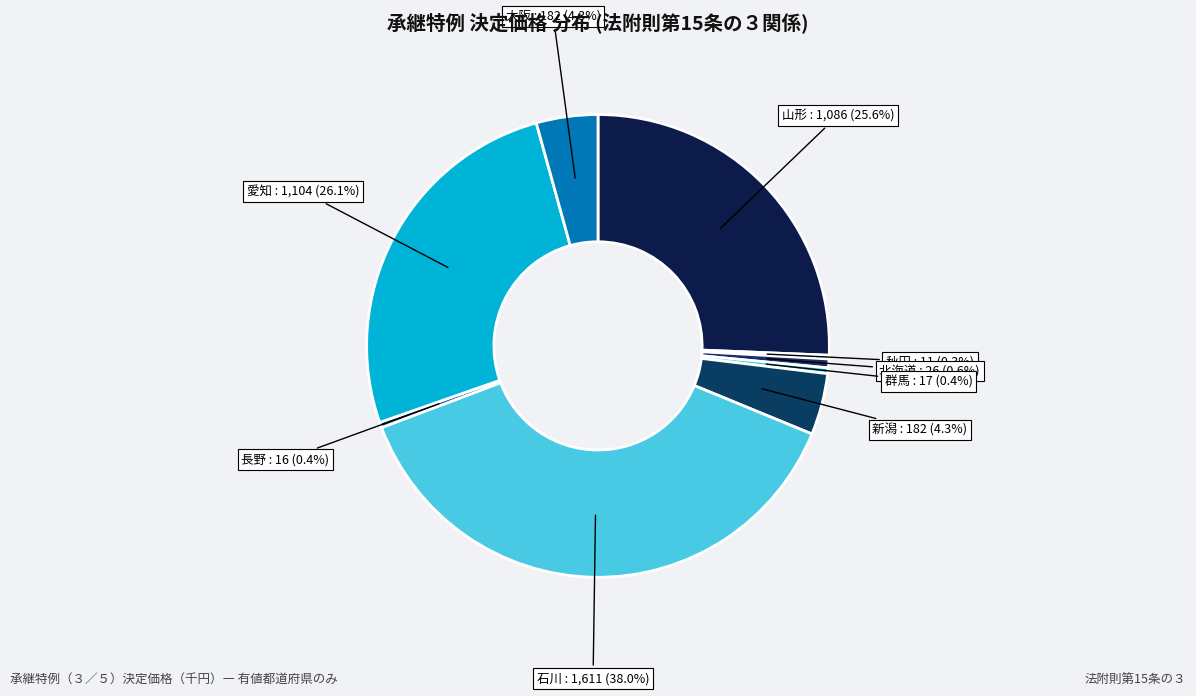

To the nearest percent, what is the difference between the 愛知 and 長野 slice percentages?

26%